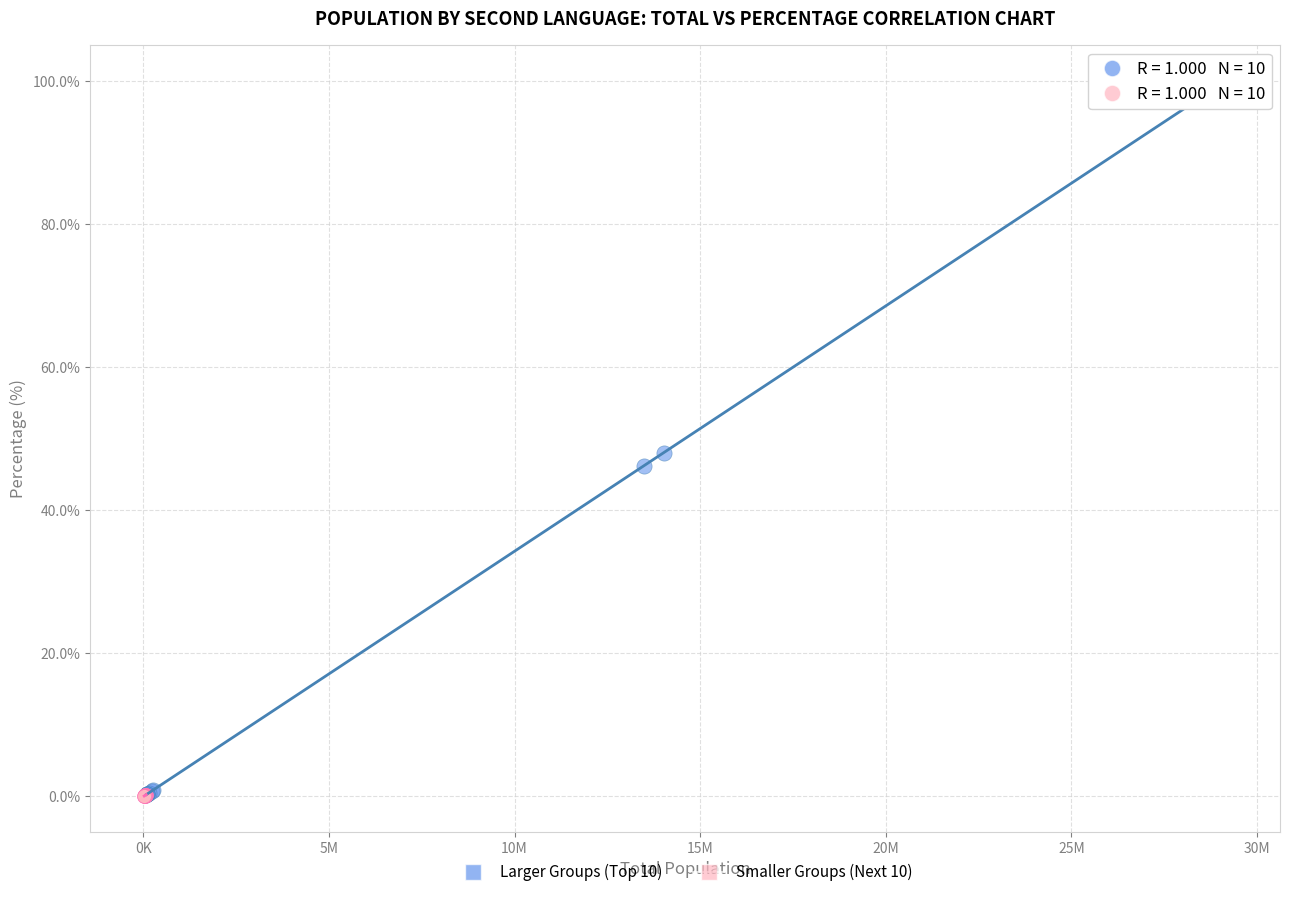

Which series has the largest Y range (max minus min)?

Larger Groups (Top 10)